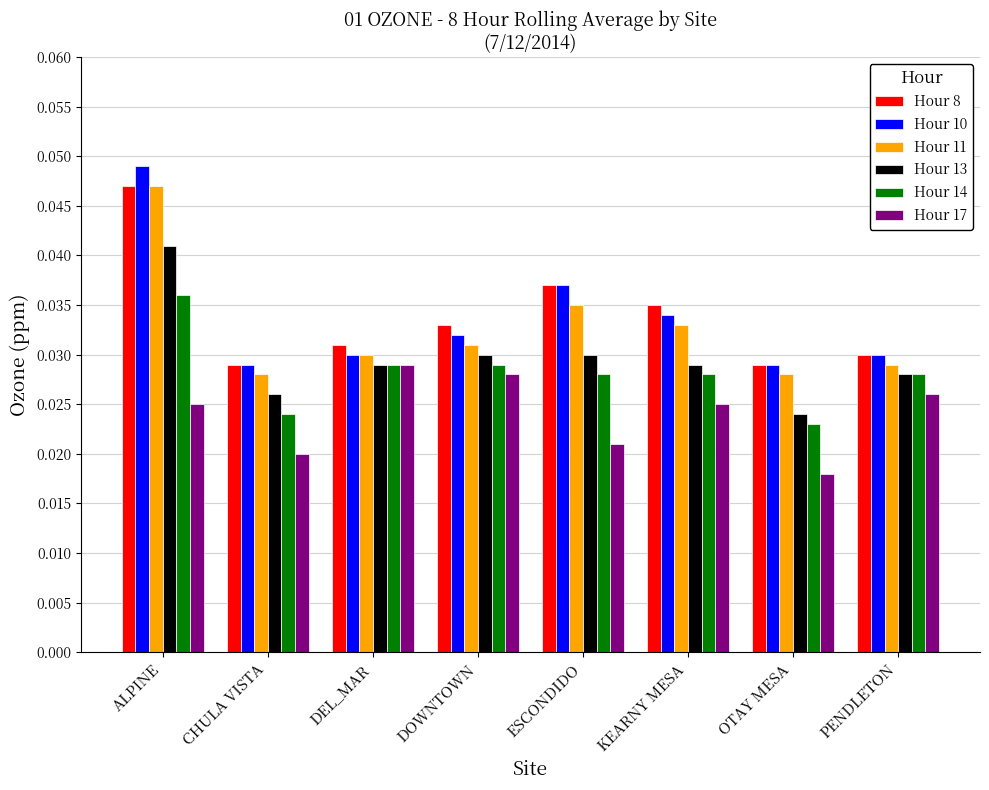

Between DOWNTOWN and OTAY MESA, which series saw the biggest shift?

Hour 17